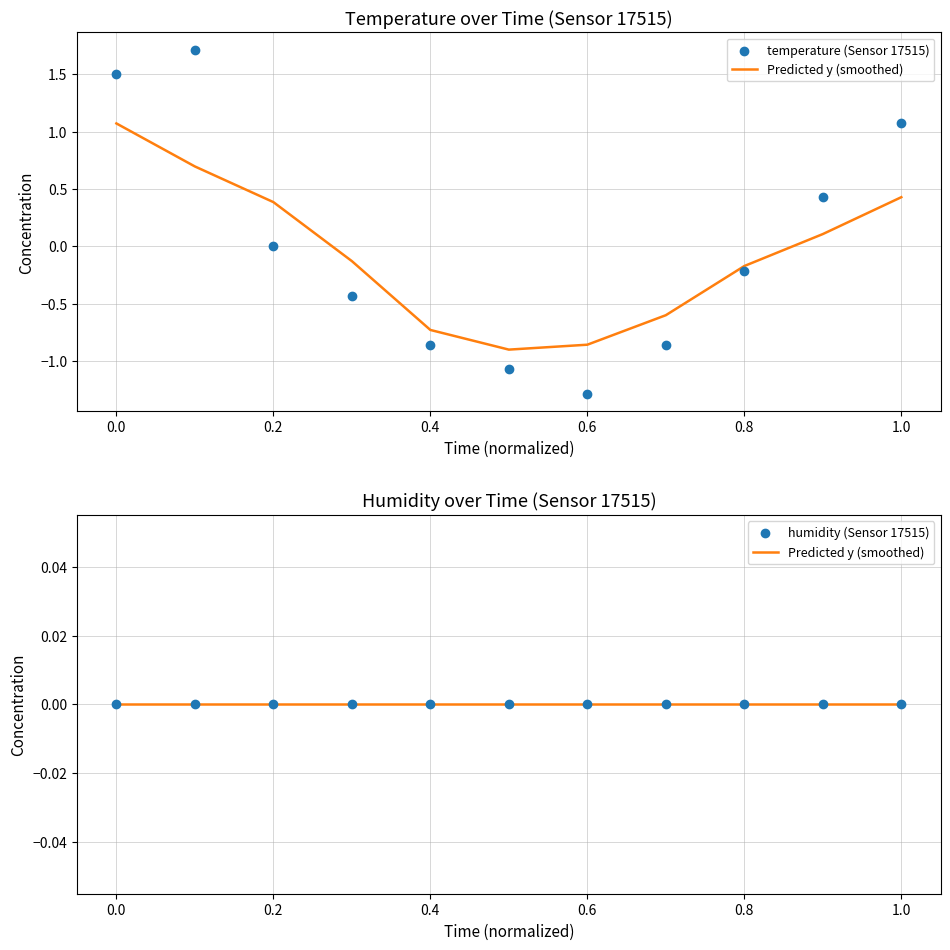

Which series has the widest spread of Y values?

temperature (Sensor 17515)